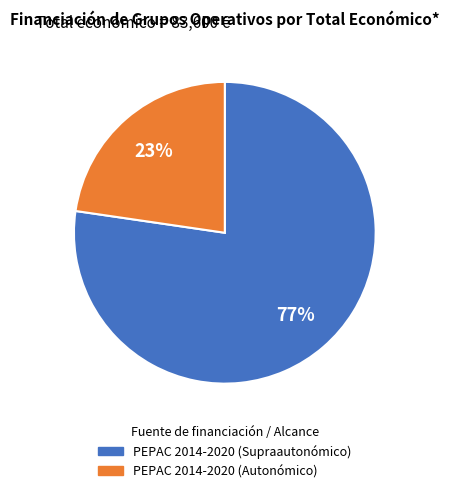

Which has a higher value, PEPAC 2014-2020 (Supraautonómico) or PEPAC 2014-2020 (Autonómico)?

PEPAC 2014-2020 (Supraautonómico)